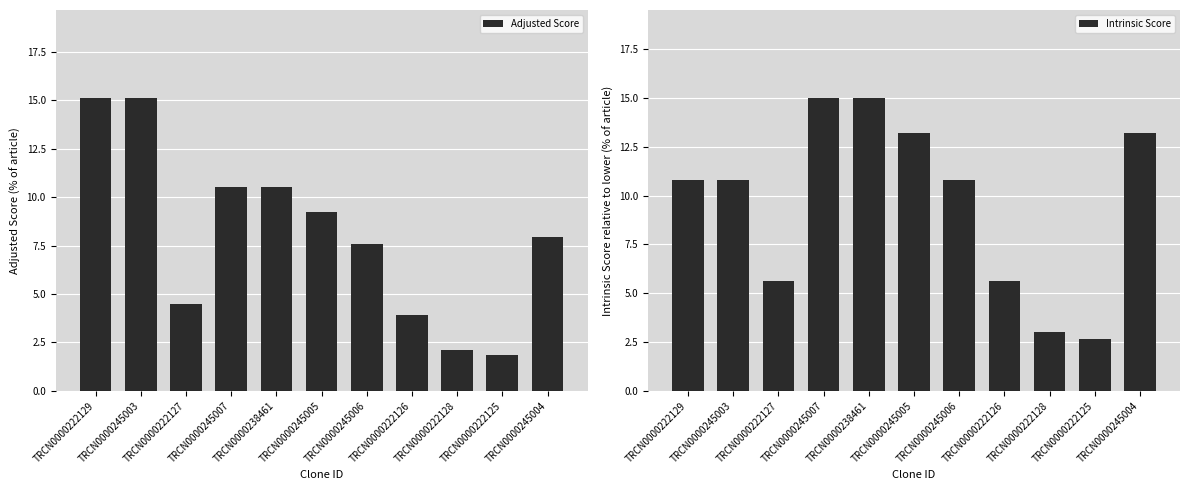

The value of Adjusted Score at TRCN0000222127 is 7.3. True or false?

False